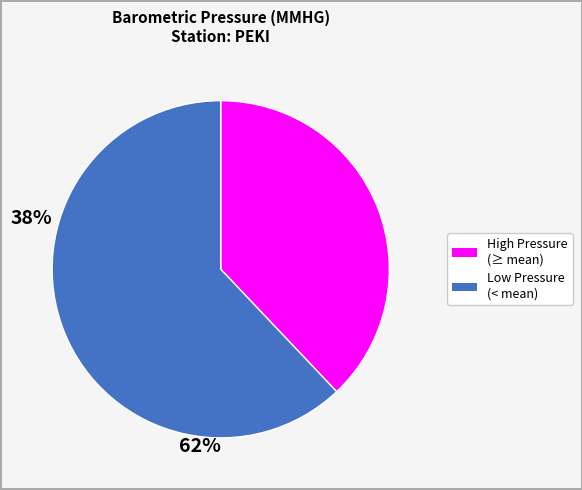

How many slices are in this pie chart?

2